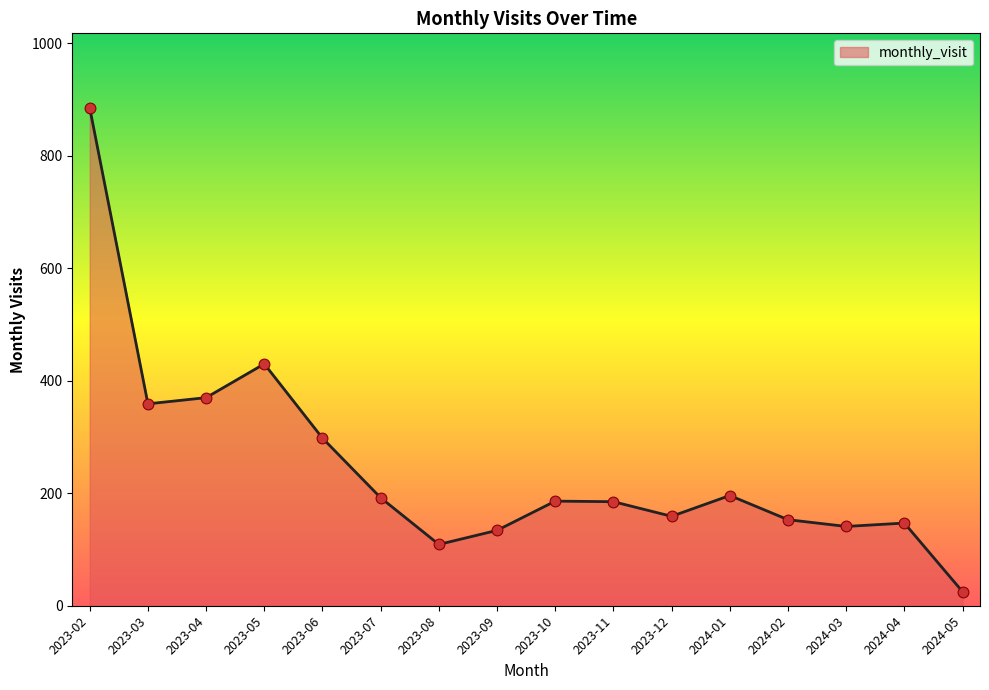

What is the change in value from 2023-05 to 2024-03?

-289